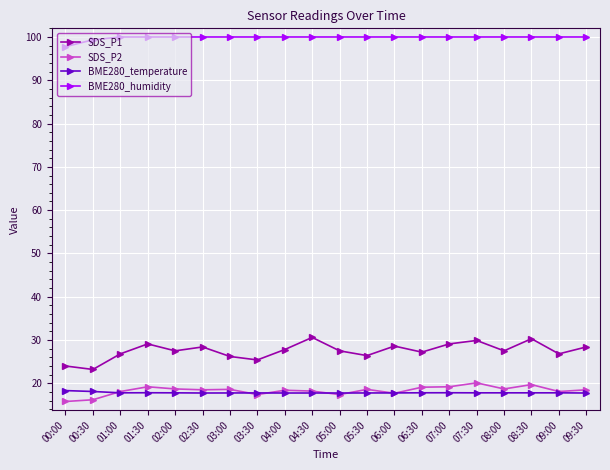

True or false: SDS_P2 has more than 1 points higher than both neighbors.

True